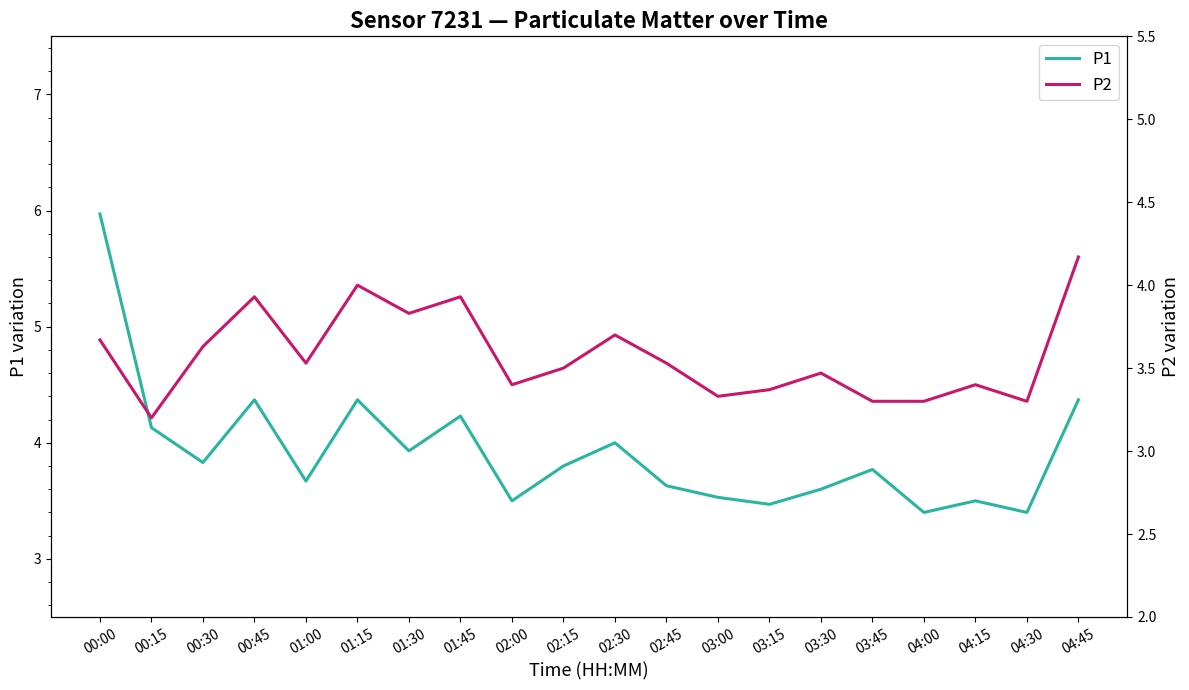

Reading right to left, transcribe all the data shown in this chart.

P1: 04:45=4.4	04:30=3.4	04:15=3.5	04:00=3.4	03:45=3.8	03:30=3.6	03:15=3.5	03:00=3.5	02:45=3.6	02:30=4.0	02:15=3.8	02:00=3.5	01:45=4.2	01:30=3.9	01:15=4.4	01:00=3.7	00:45=4.4	00:30=3.8	00:15=4.1	00:00=6.0
P2: 04:45=4.2	04:30=3.3	04:15=3.4	04:00=3.3	03:45=3.3	03:30=3.5	03:15=3.4	03:00=3.3	02:45=3.5	02:30=3.7	02:15=3.5	02:00=3.4	01:45=3.9	01:30=3.8	01:15=4.0	01:00=3.5	00:45=3.9	00:30=3.6	00:15=3.2	00:00=3.7